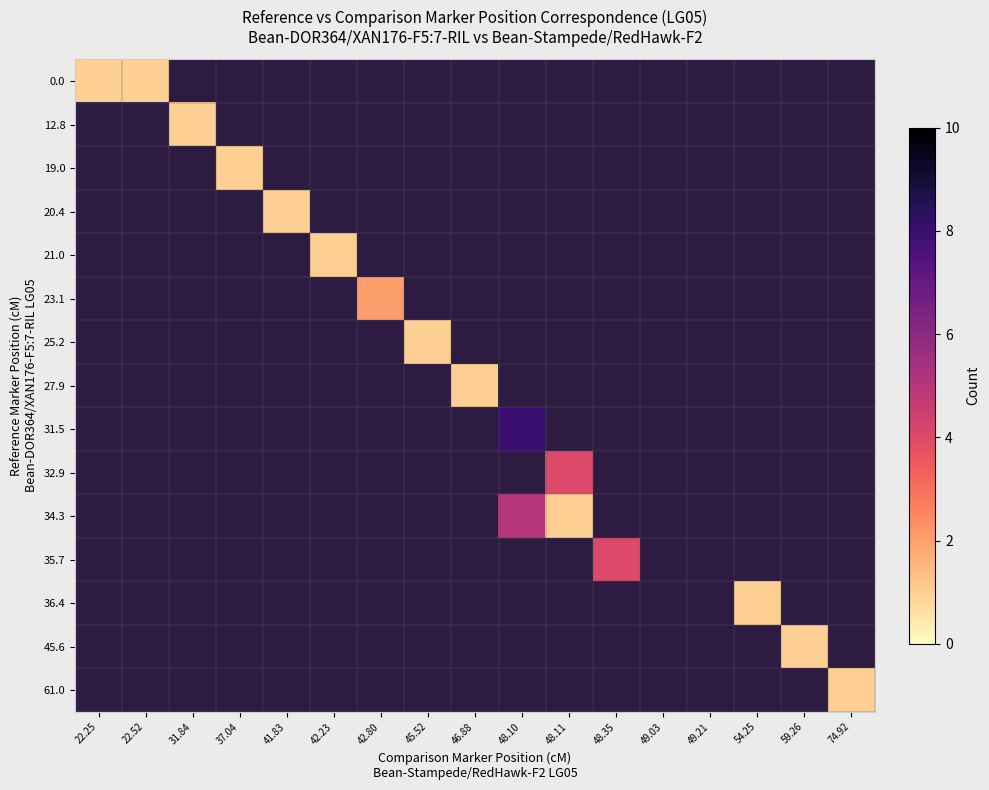

Which label corresponds to the largest value in the chart?

48.10